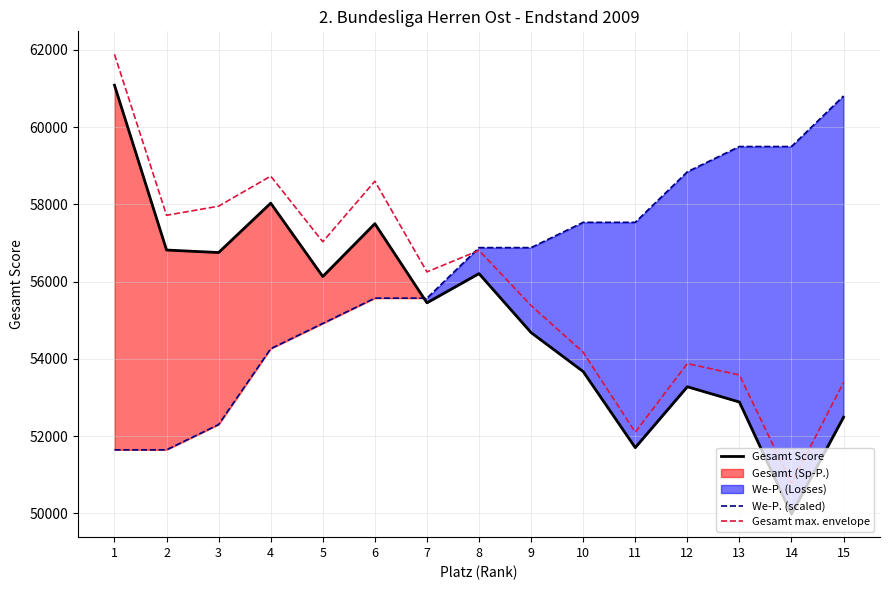

Which series has the largest total across all categories?

We-P. (scaled)